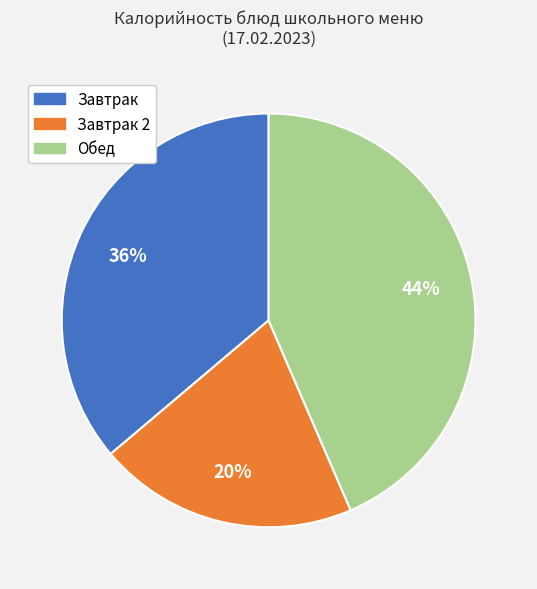

Is there a majority slice in this chart?

No